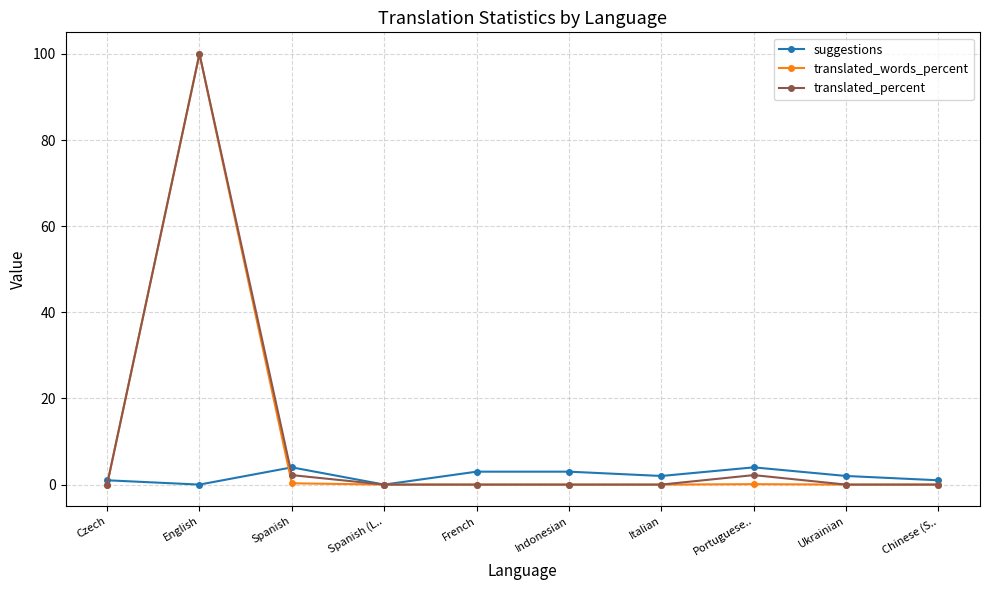

Where is the first local maximum for translated_words_percent?

English